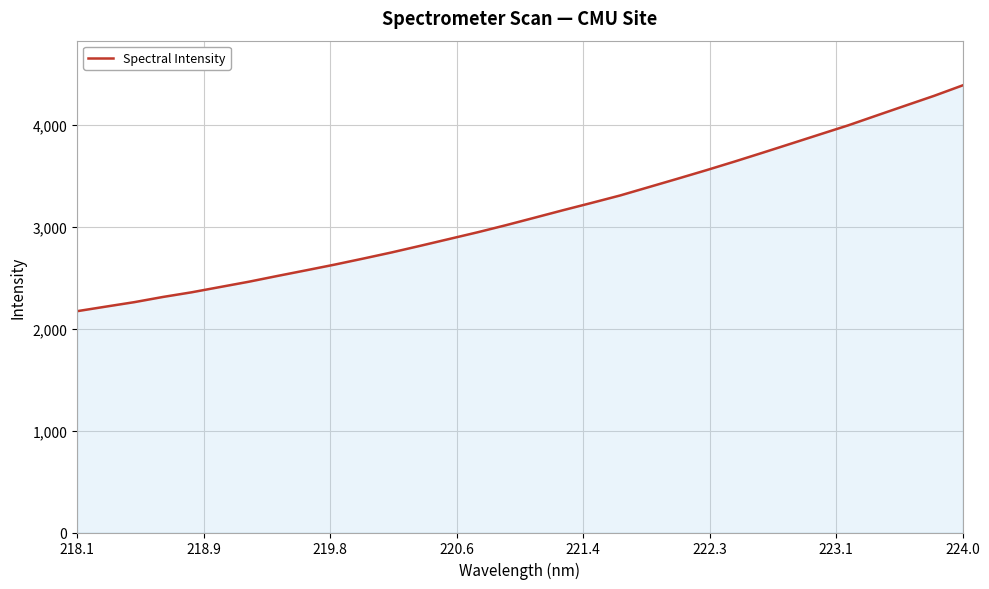

What is the smallest value displayed?

2171.4